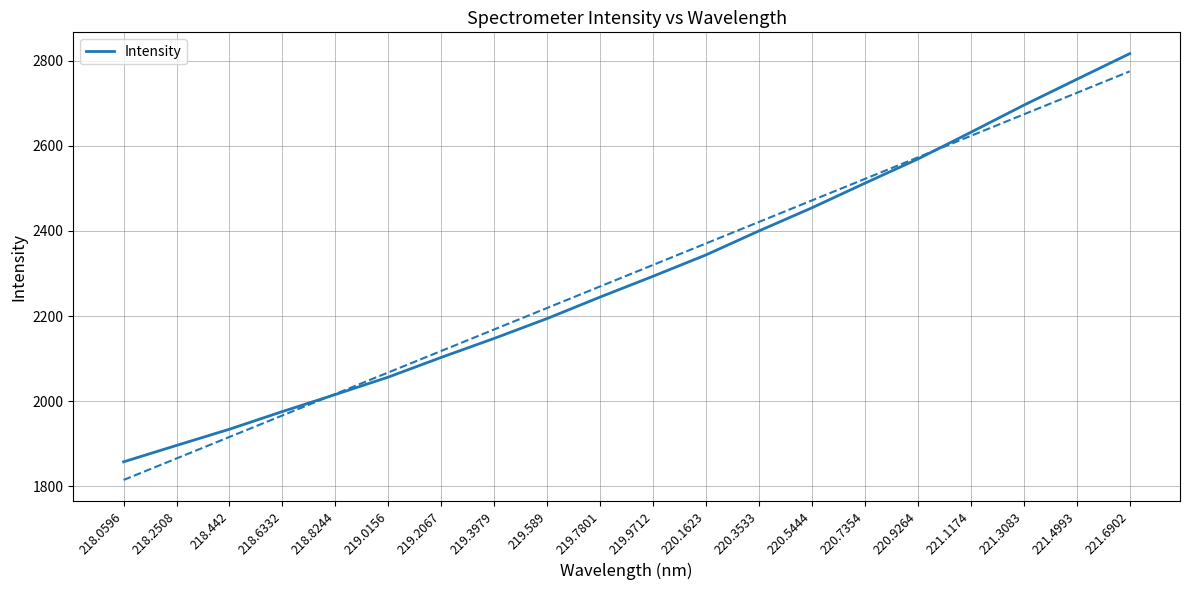

What is the label of the 8th point from the left?

219.3979